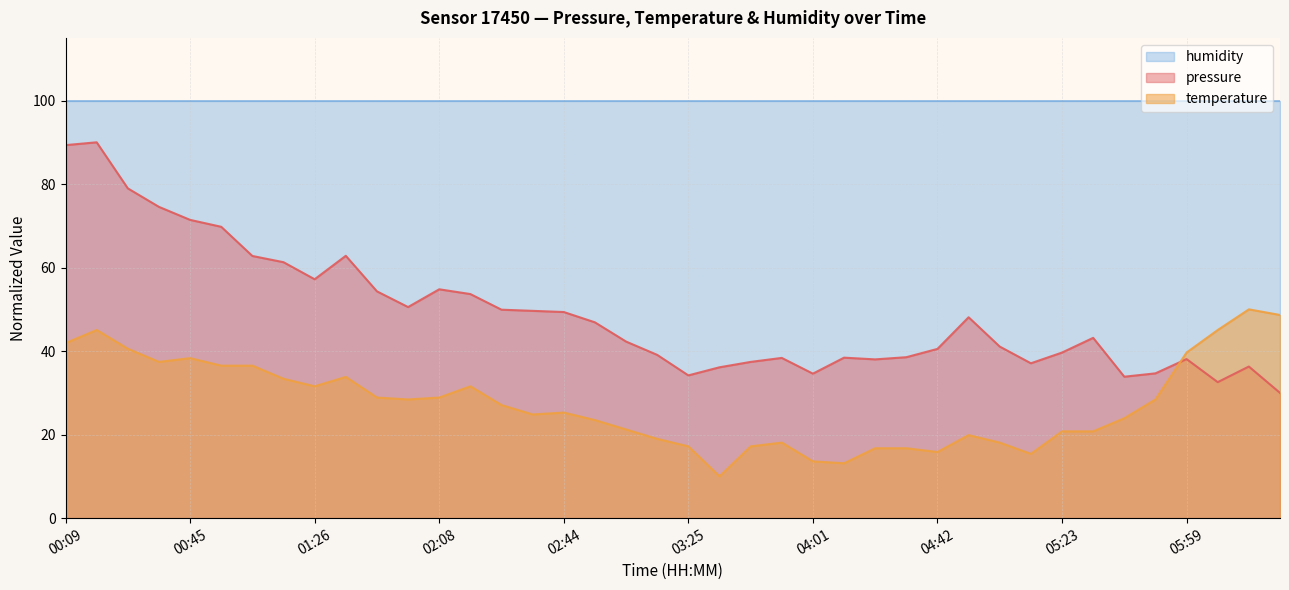

Where does the temperature series first go above 27?

00:09